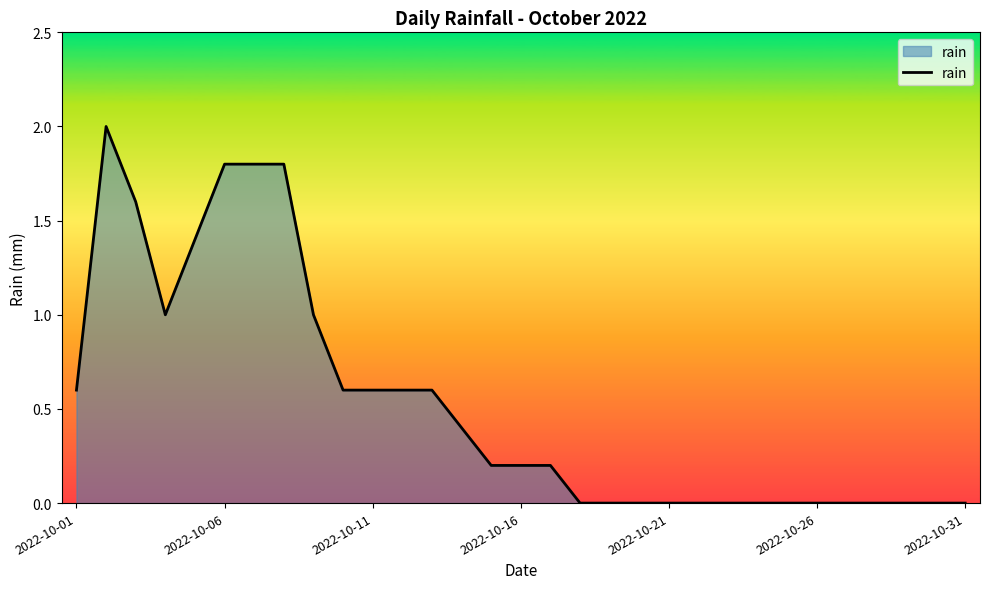

What is the maximum value shown in the chart?

2.0